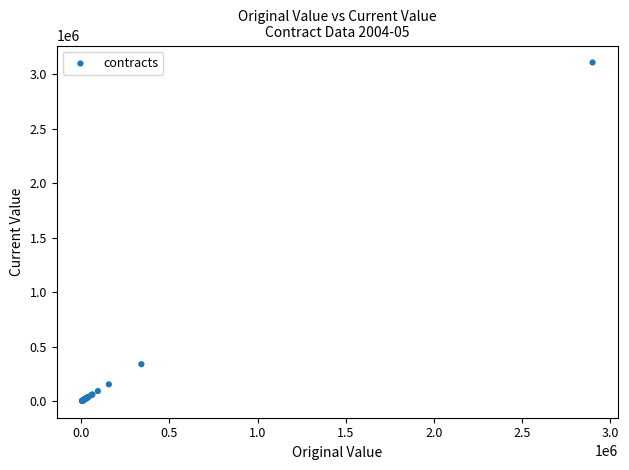

What Y value in the scatter plot is closest to 1556683?

340680.0